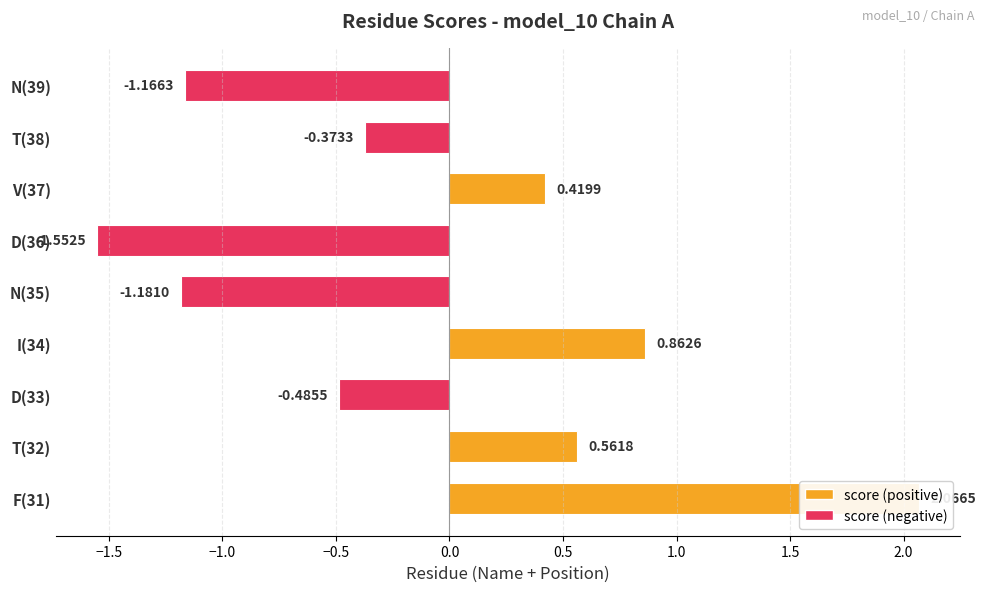

Where does the data first go above 0?

F(31)